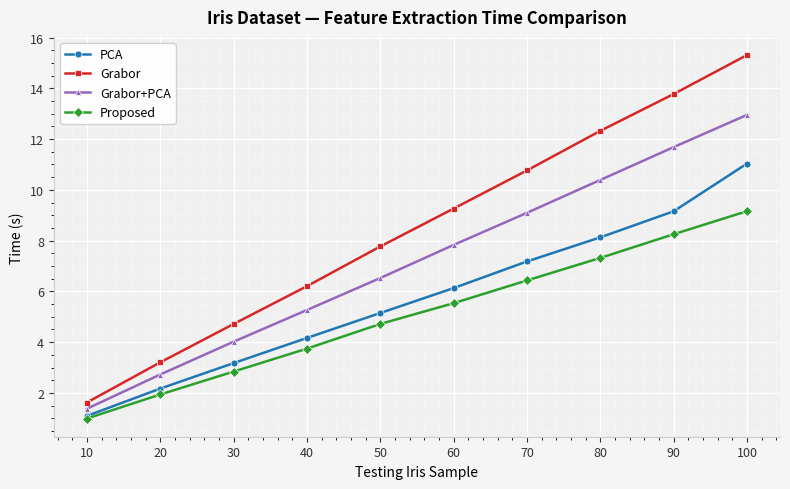

True or false: Grabor+PCA has more than 2 interior local peaks.

False